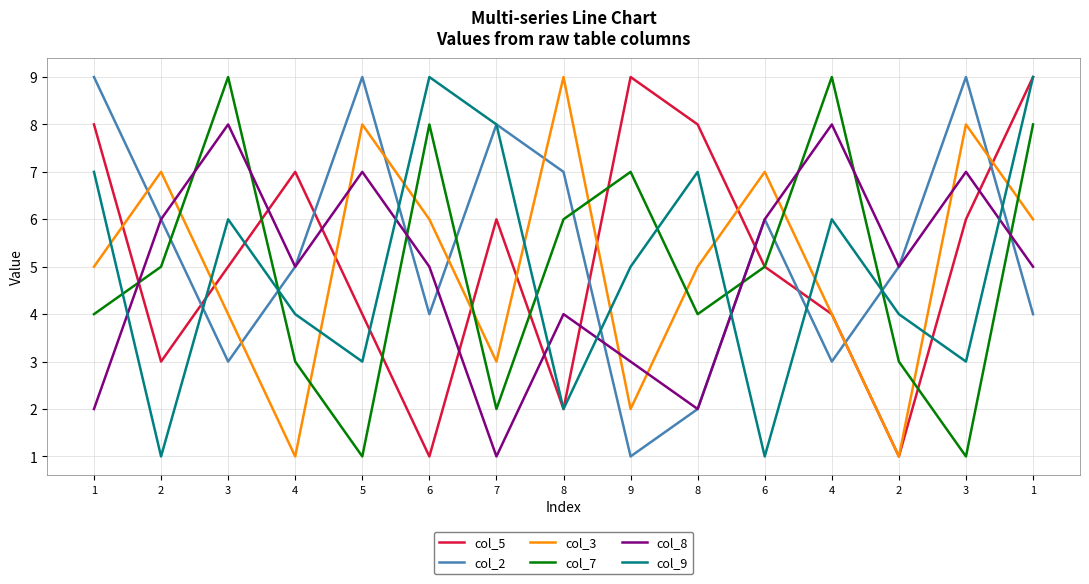

Rank the categories by col_9 value from highest to lowest.

6, 1, 7, 1, 8, 3, 4, 9, 4, 2, 5, 3, 8, 2, 6